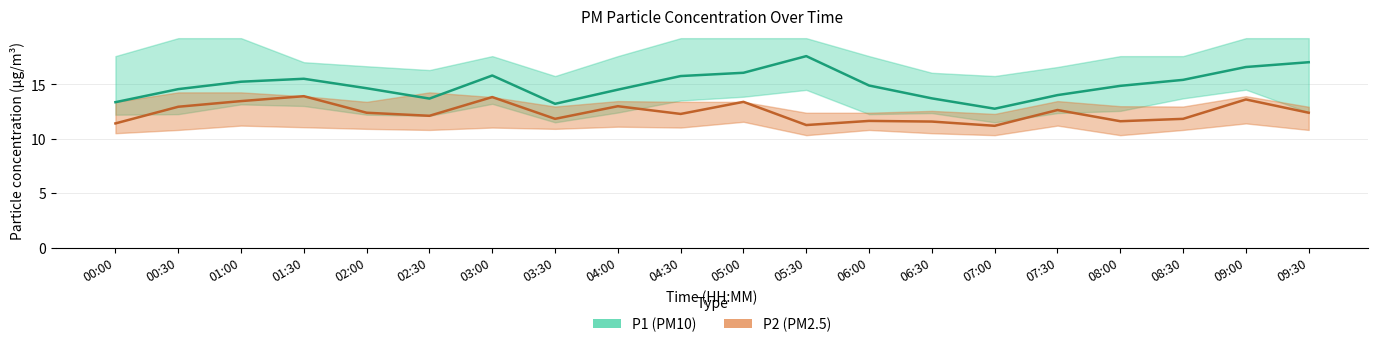

What is the sum of the P2 values at 02:00 and 07:00?

23.6